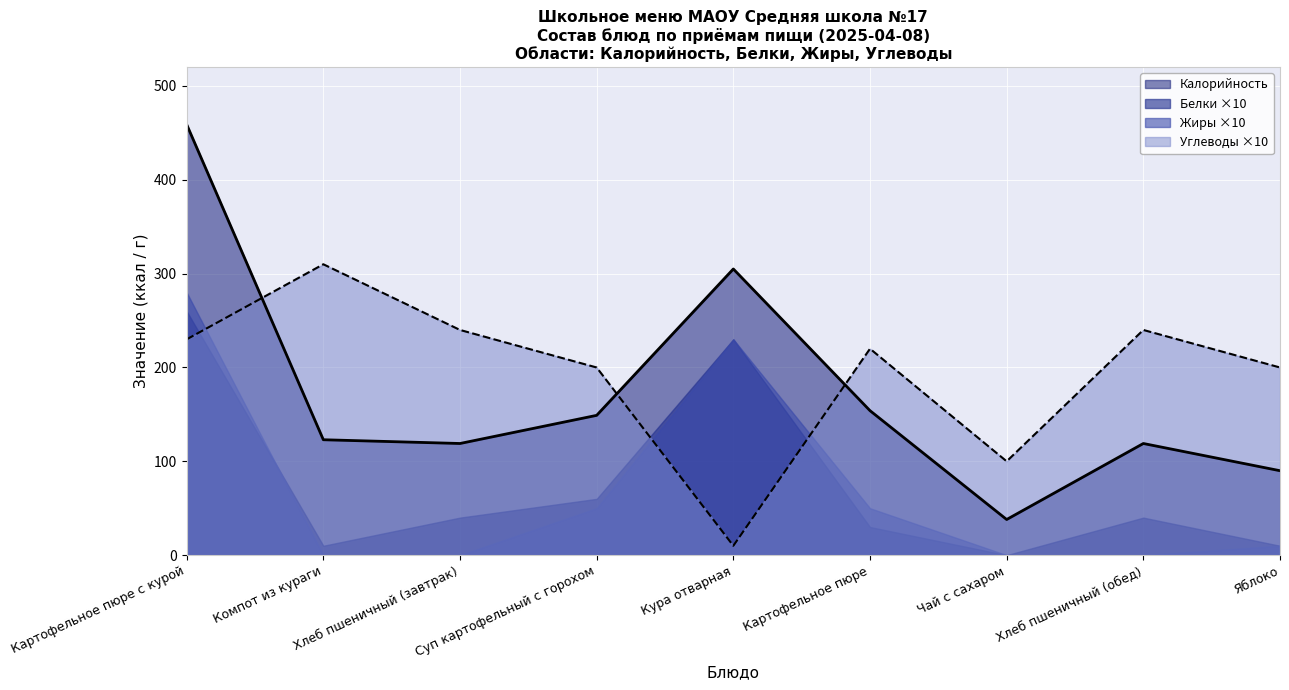

Which series ends up on top after the final intersection of Калорийность and Углеводы?

Углеводы